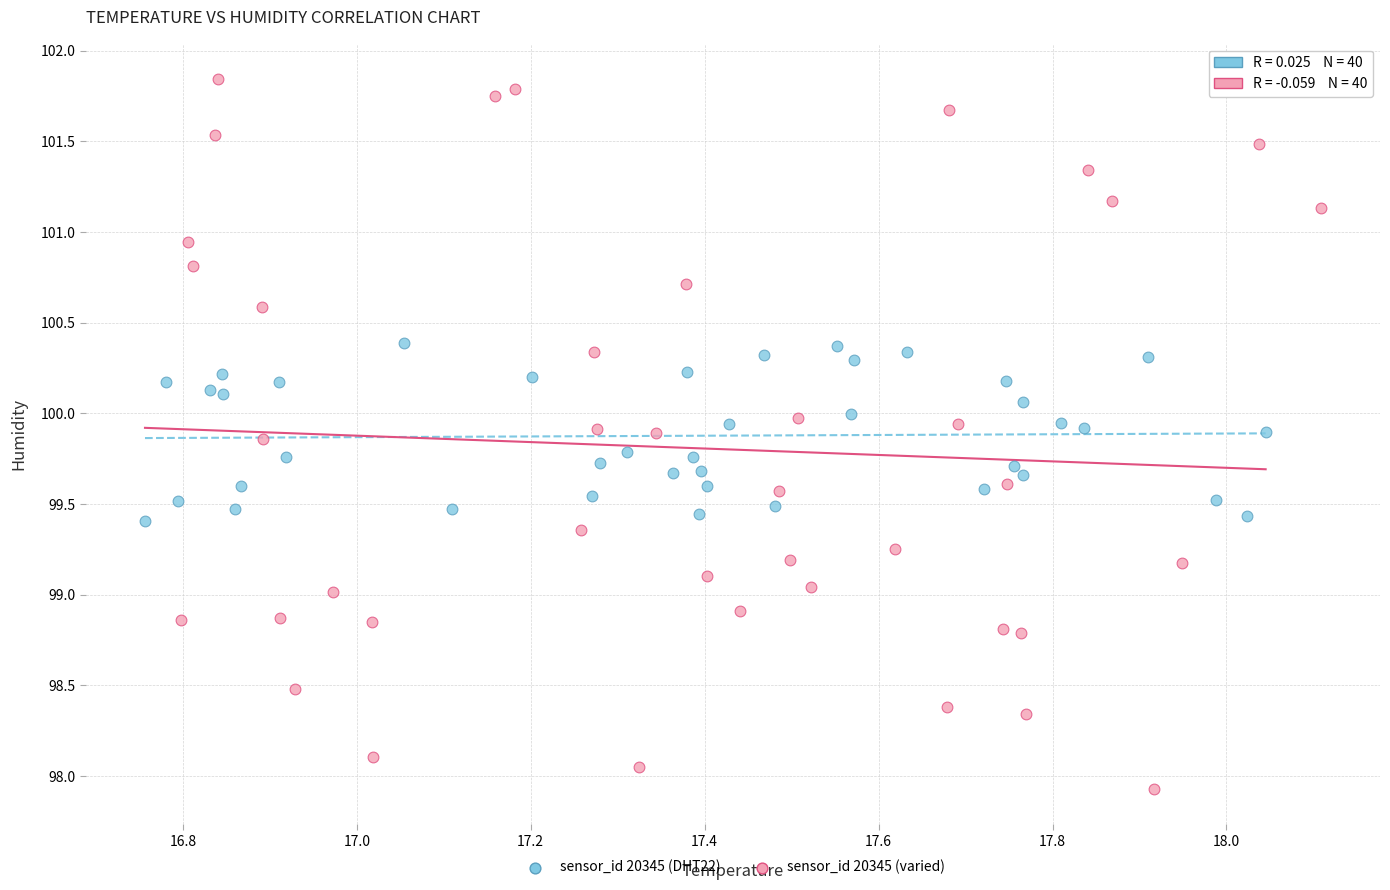

What are all the series names shown in the legend?

sensor_id 20345 (DHT22), sensor_id 20345 (varied)